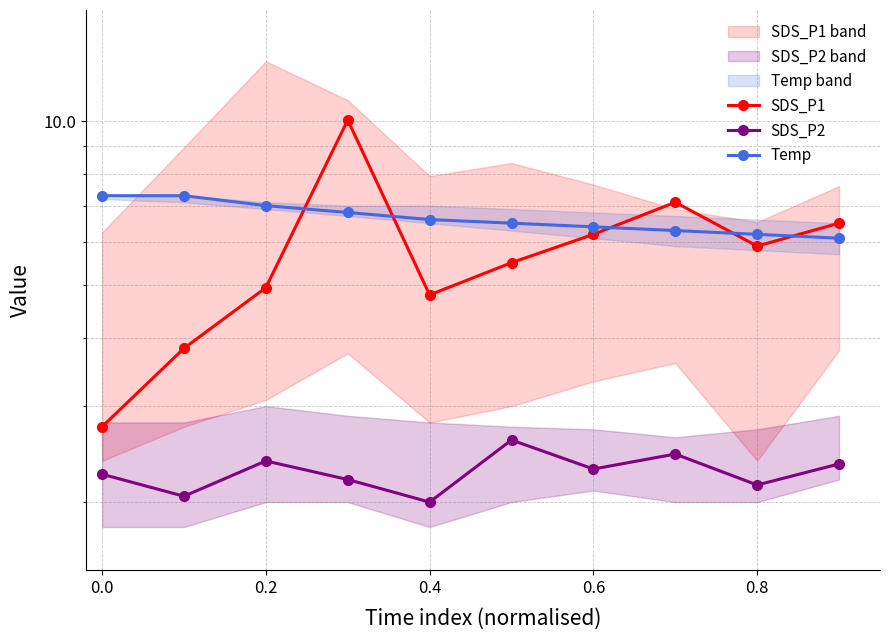

True or false: Temp and SDS_P1 cross at least once.

True